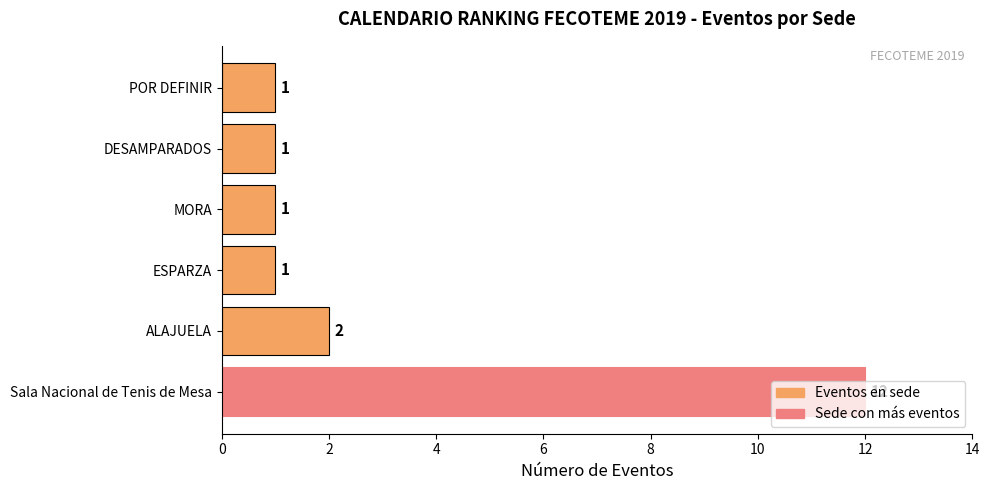

How many values exceed 1?

2